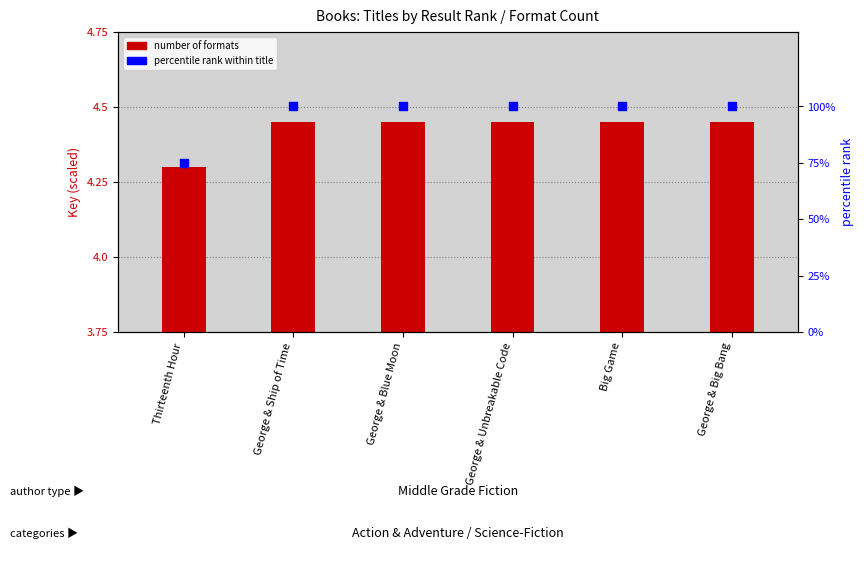

At which category is the sum across all series the highest?

George & Ship of Time